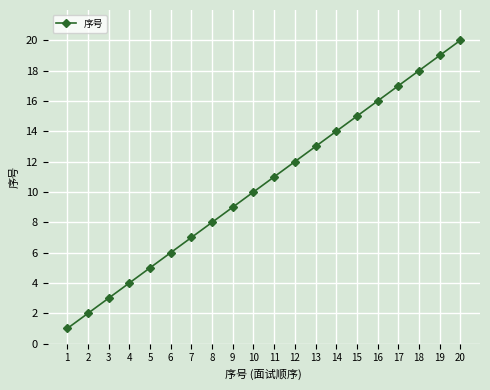

Reading left to right, extract all data points from this chart.

1=1	2=2	3=3	4=4	5=5	6=6	7=7	8=8	9=9	10=10	11=11	12=12	13=13	14=14	15=15	16=16	17=17	18=18	19=19	20=20